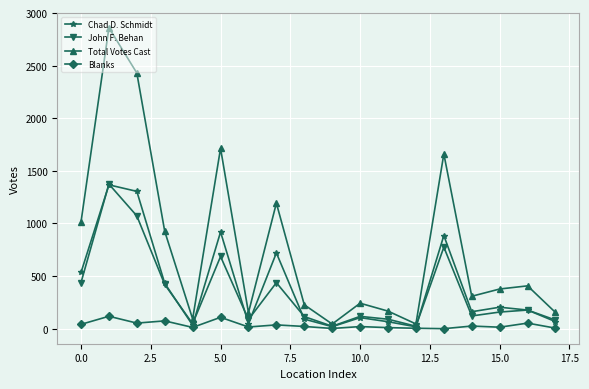

In Total Votes Cast, how many points are lower than both neighbors (excluding endpoints)?

5